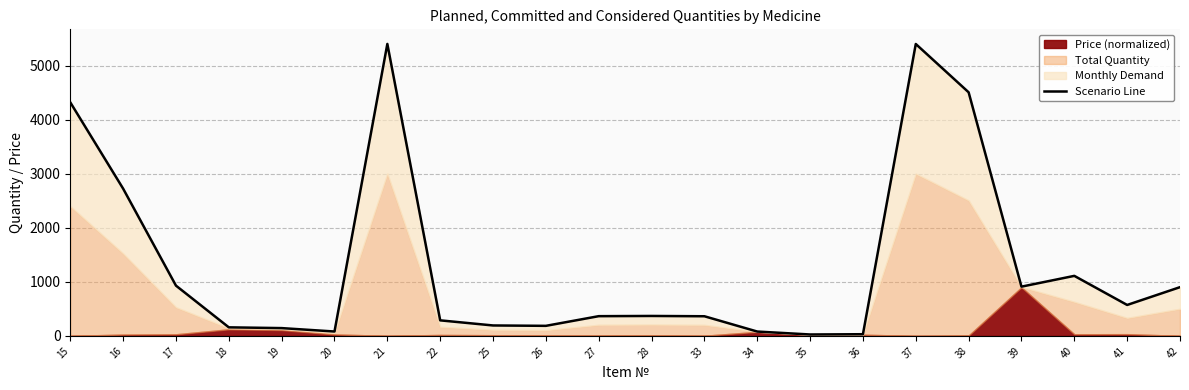

Does the chart display data point markers on the line(s)?

No